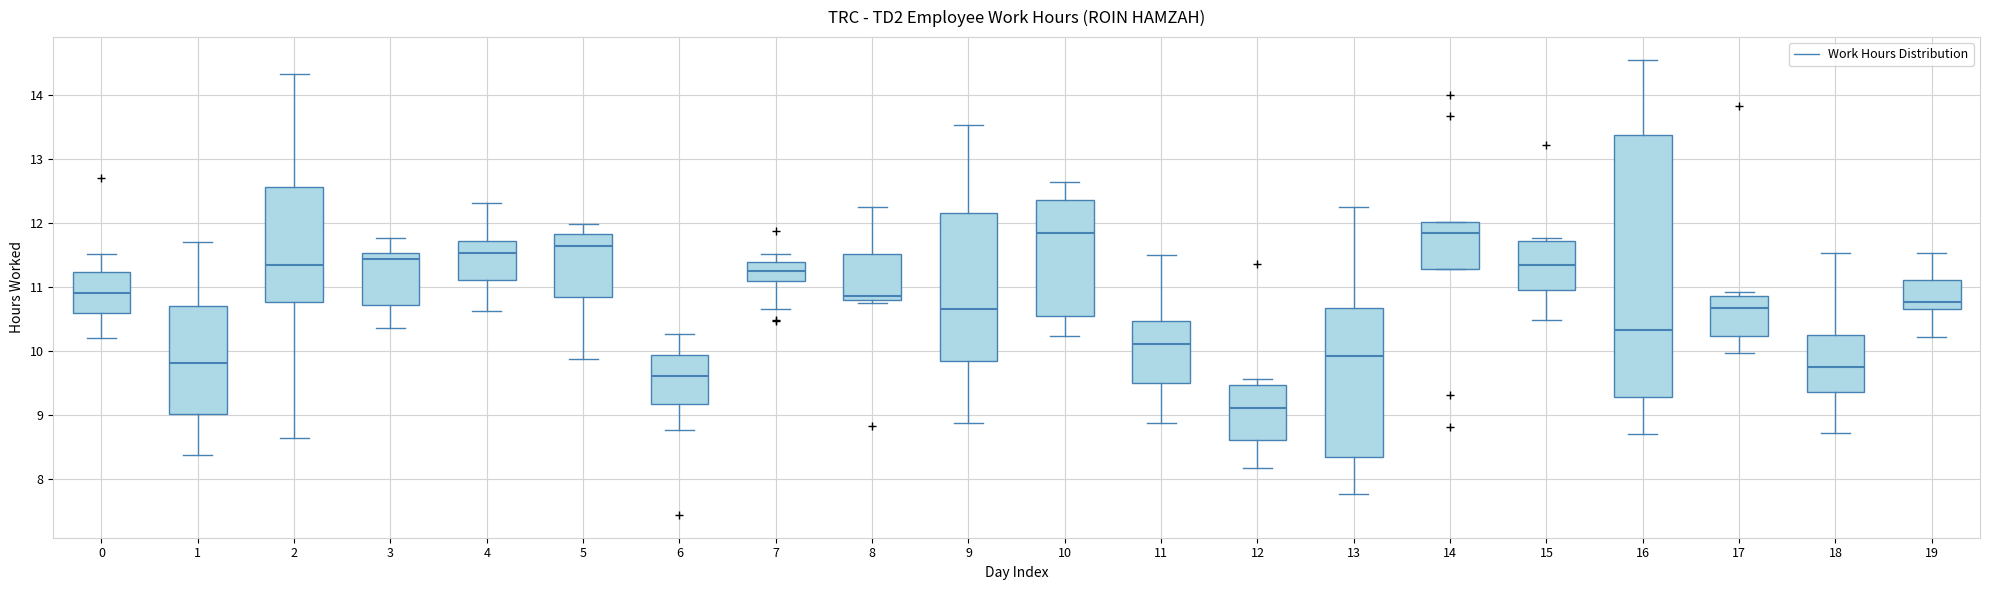

Reading left to right, read every box against the y-axis: the position of its median line, the range the box covers, and the ends of its whiskers. The values are not printed on the chart, so give them approximately, as read against the axis.

0: median 10.9, box 10.6 to 11.2, whiskers 10.2 to 11.5
1: median 9.8, box 9.0 to 10.7, whiskers 8.4 to 11.7
2: median 11.3, box 10.8 to 12.6, whiskers 8.6 to 14.3
3: median 11.4, box 10.7 to 11.5, whiskers 10.4 to 11.8
4: median 11.5, box 11.1 to 11.7, whiskers 10.6 to 12.3
5: median 11.6, box 10.8 to 11.8, whiskers 9.9 to 12.0
6: median 9.6, box 9.2 to 9.9, whiskers 8.8 to 10.3
7: median 11.2, box 11.1 to 11.4, whiskers 10.7 to 11.5
8: median 10.9, box 10.8 to 11.5, whiskers 10.7 to 12.2
9: median 10.7, box 9.8 to 12.2, whiskers 8.9 to 13.5
10: median 11.8, box 10.6 to 12.4, whiskers 10.2 to 12.6
11: median 10.1, box 9.5 to 10.5, whiskers 8.9 to 11.5
12: median 9.1, box 8.6 to 9.5, whiskers 8.2 to 9.6
13: median 9.9, box 8.3 to 10.7, whiskers 7.8 to 12.2
14: median 11.8, box 11.3 to 12.0, whiskers 11.3 to 12.0
15: median 11.3, box 11.0 to 11.7, whiskers 10.5 to 11.8
16: median 10.3, box 9.3 to 13.4, whiskers 8.7 to 14.5
17: median 10.7, box 10.2 to 10.9, whiskers 10.0 to 10.9 (just above the box's upper edge)
18: median 9.8, box 9.4 to 10.3, whiskers 8.7 to 11.5
19: median 10.8, box 10.7 to 11.1, whiskers 10.2 to 11.5